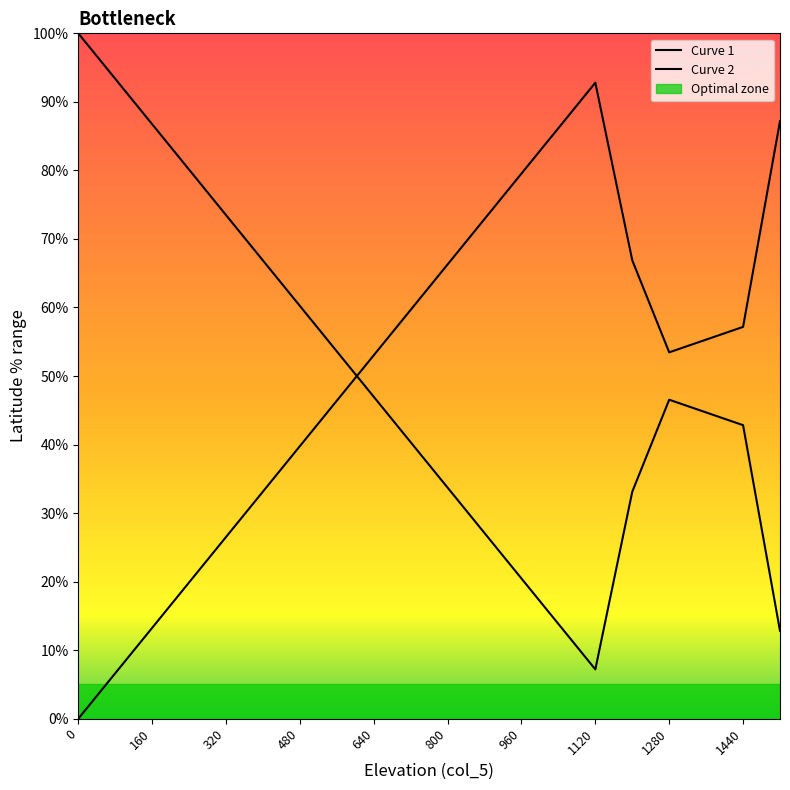

Reading right to left, extract all data points from this chart.

Curve 1: 87.2	57.2	55.3	53.5	66.9	92.8	86.2	79.5	72.9	66.3	59.7	53.0	46.4	39.8	33.1	26.5	19.9	13.3	6.6	0.0
Curve 2: 12.8	42.8	44.7	46.5	33.1	7.2	13.8	20.5	27.1	33.7	40.3	47.0	53.6	60.2	66.9	73.5	80.1	86.7	93.4	100.0